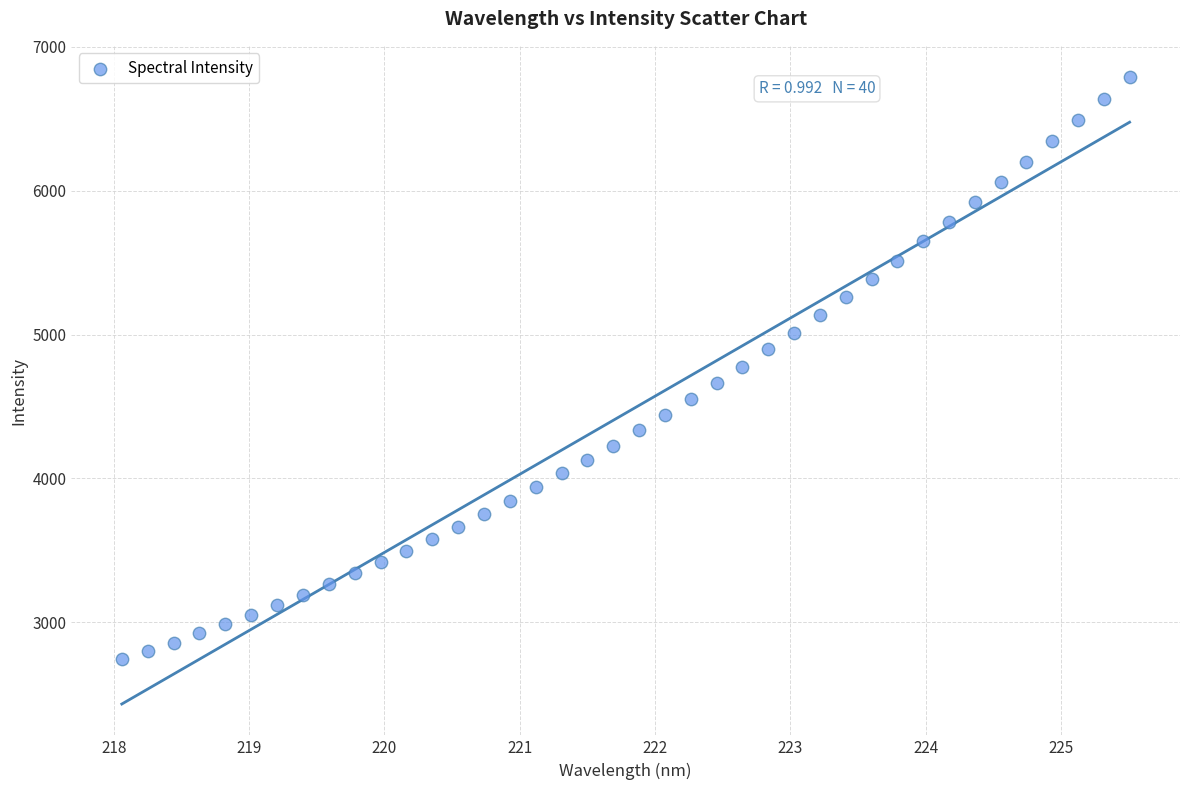

What is the range of Y values (max minus min)?

4047.5